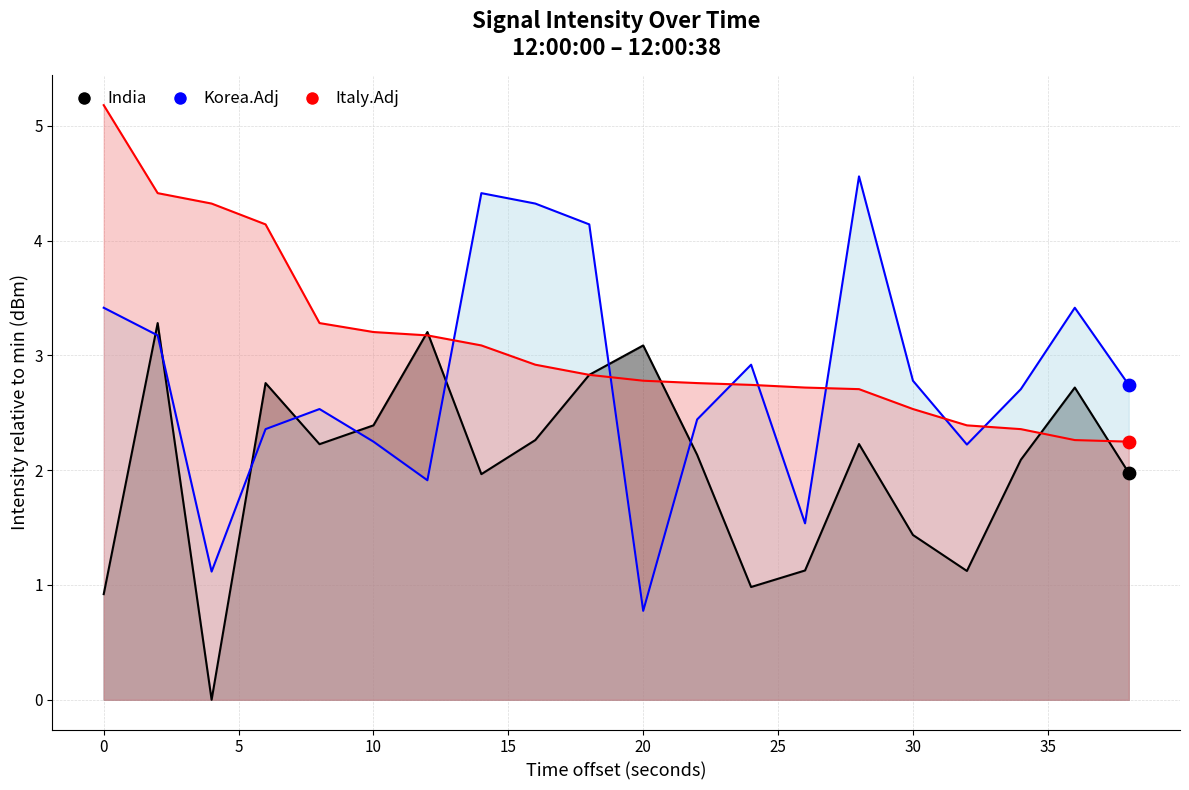

Is the value of India at 0 greater than the value of Italy.Adj at 30?

No